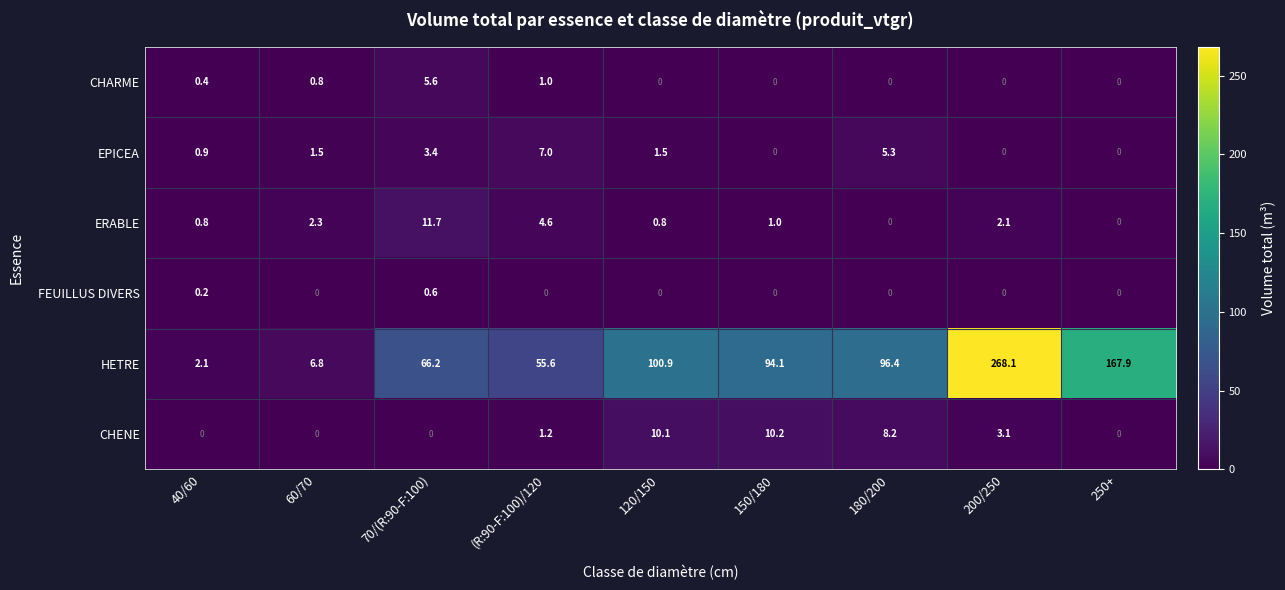

How many values in ERABLE are above zero?

7